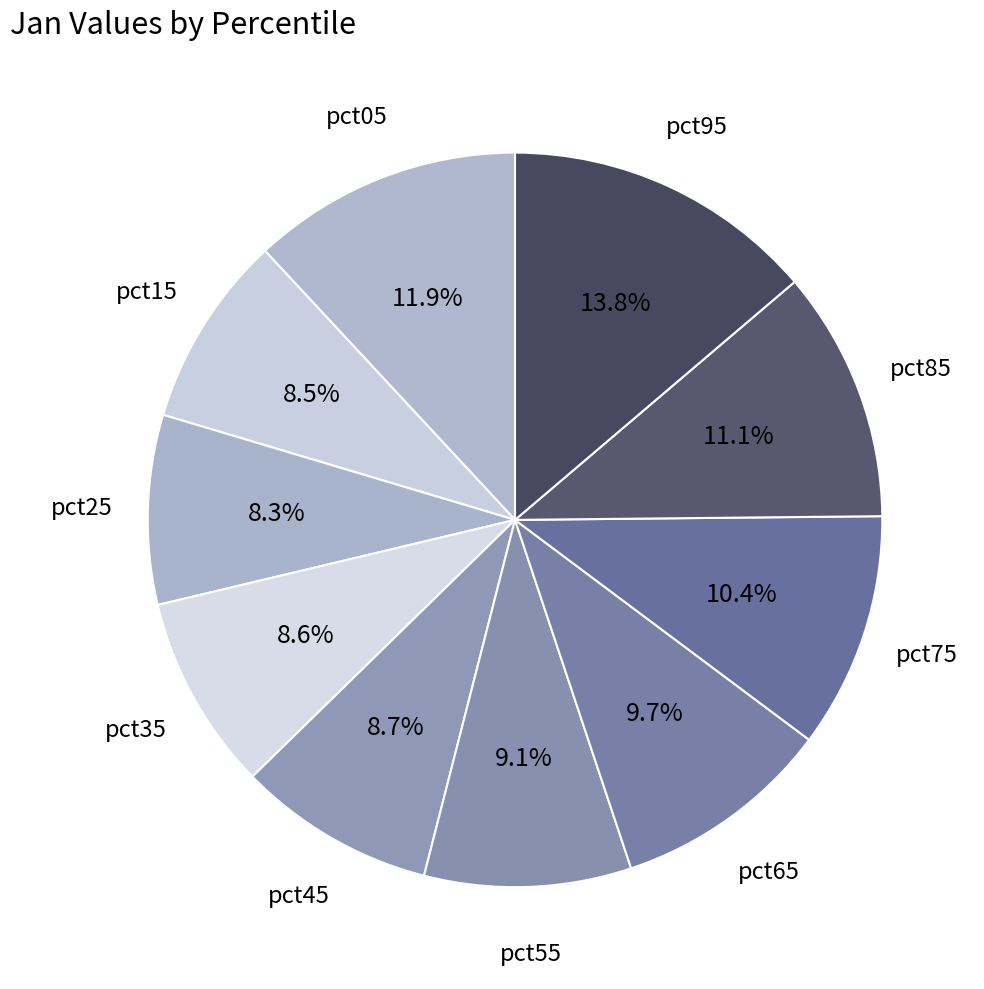

How many slices are in this pie chart?

10